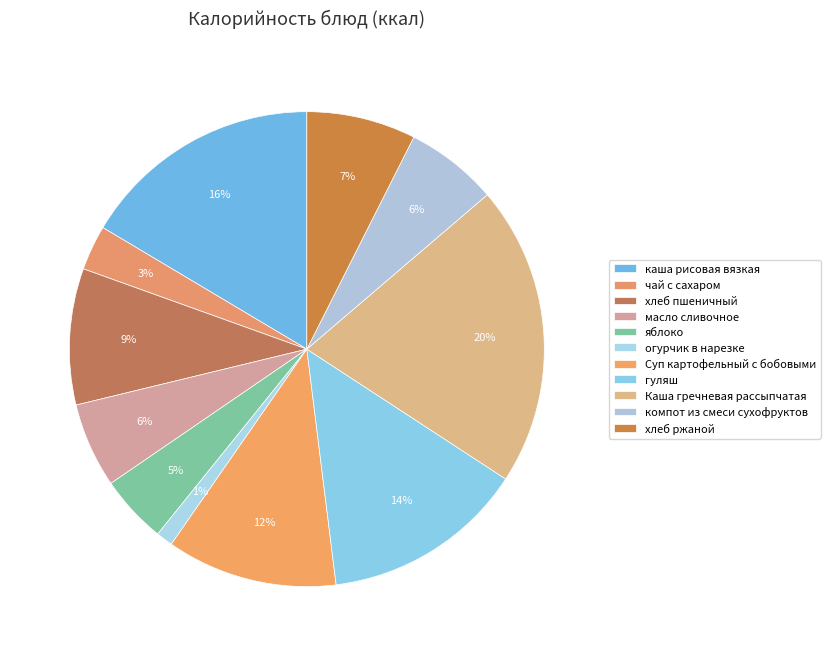

Does any single category account for the majority?

No